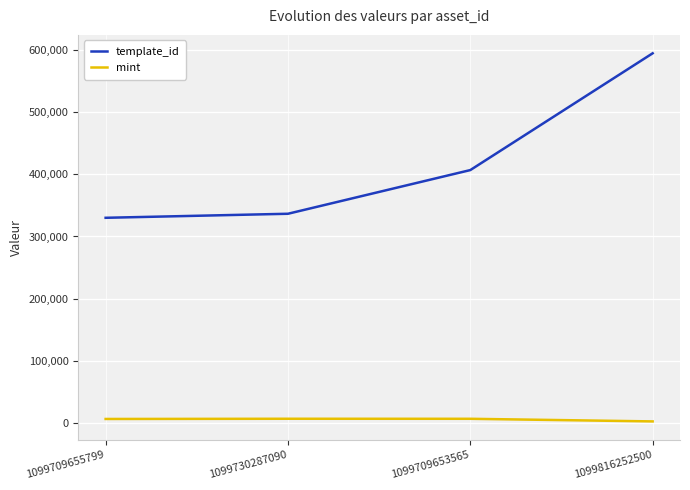

What is the total value across all series at 1099709653565?

413259